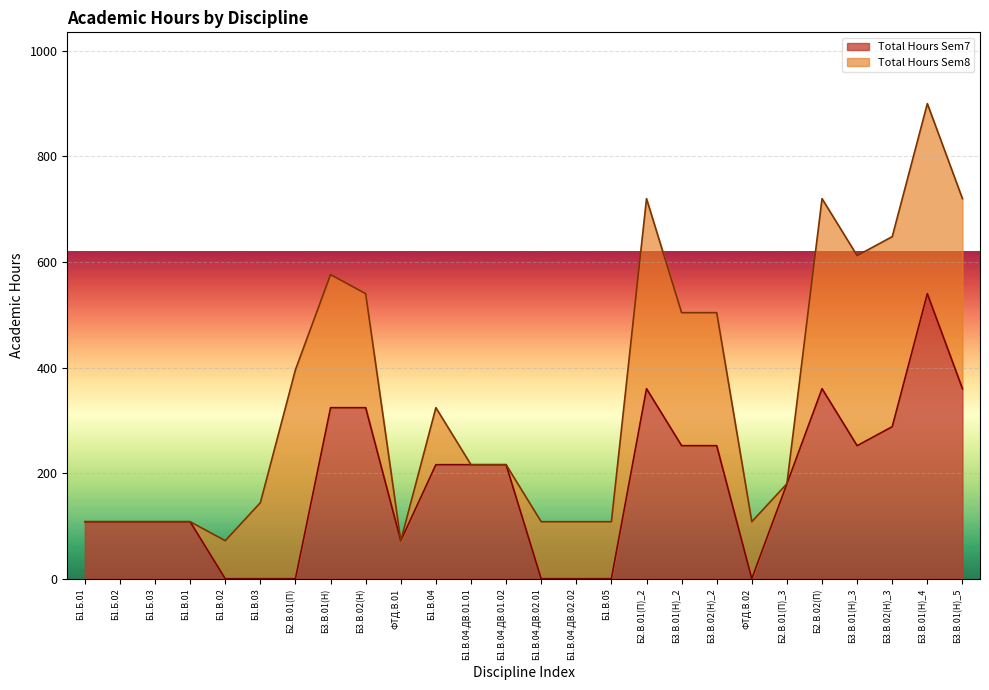

At which category does the data reach its first local valley?

ФТД.В.01